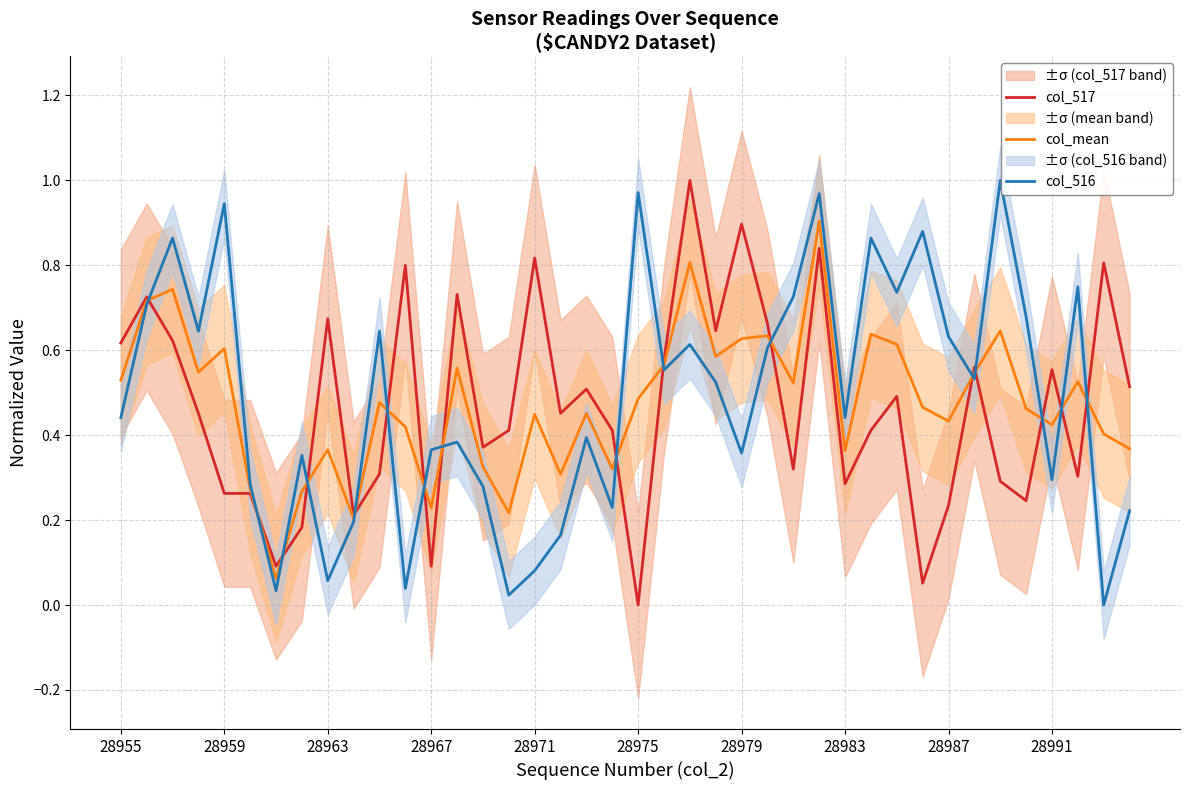

Does the chart display data point markers on the line(s)?

No